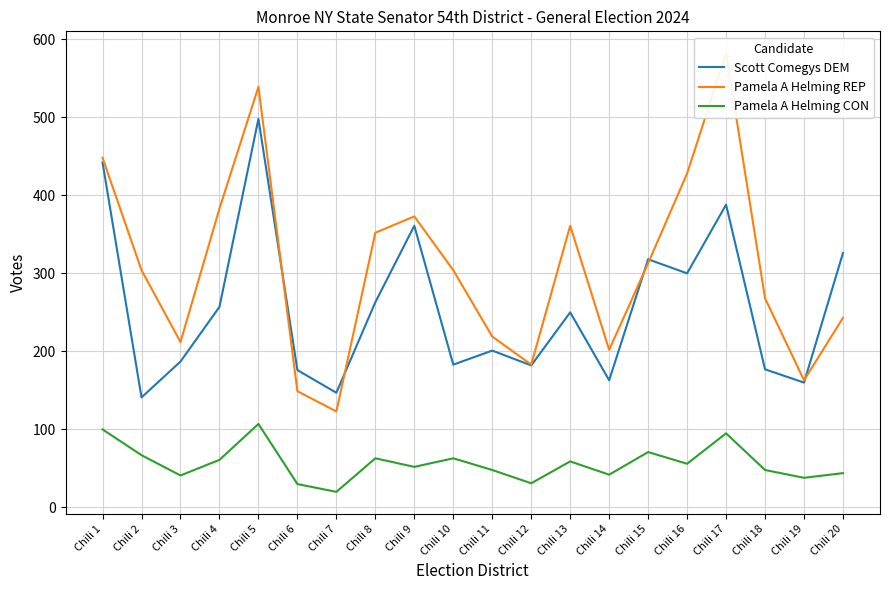

Which series changed the most between Chili 9 and Chili 20?

Pamela A Helming REP